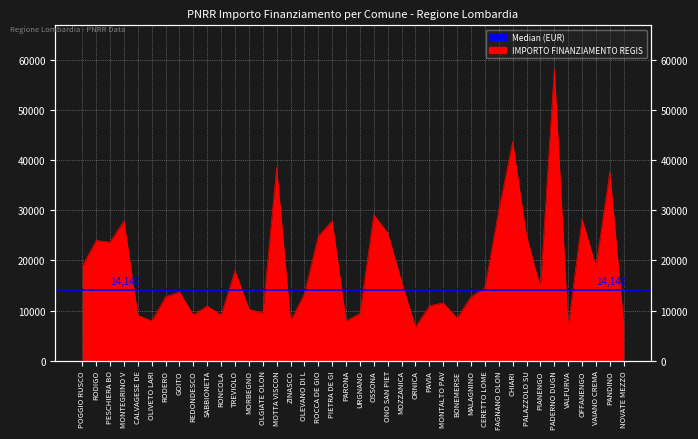

Read the value at URGNANO, to the nearest 10.

9430